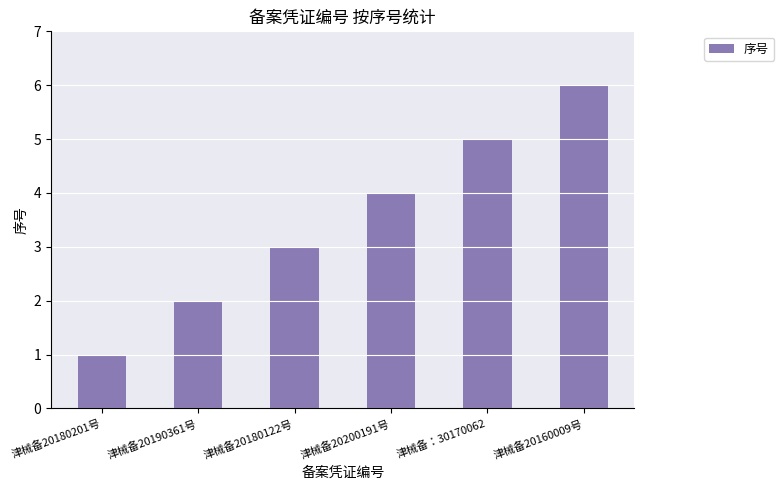

Reading right to left, transcribe all the data shown in this chart.

6	5	4	3	2	1